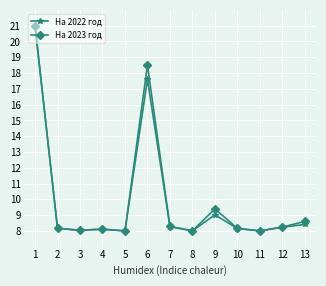

True or false: На 2022 год has more than 1 interior local peaks.

True